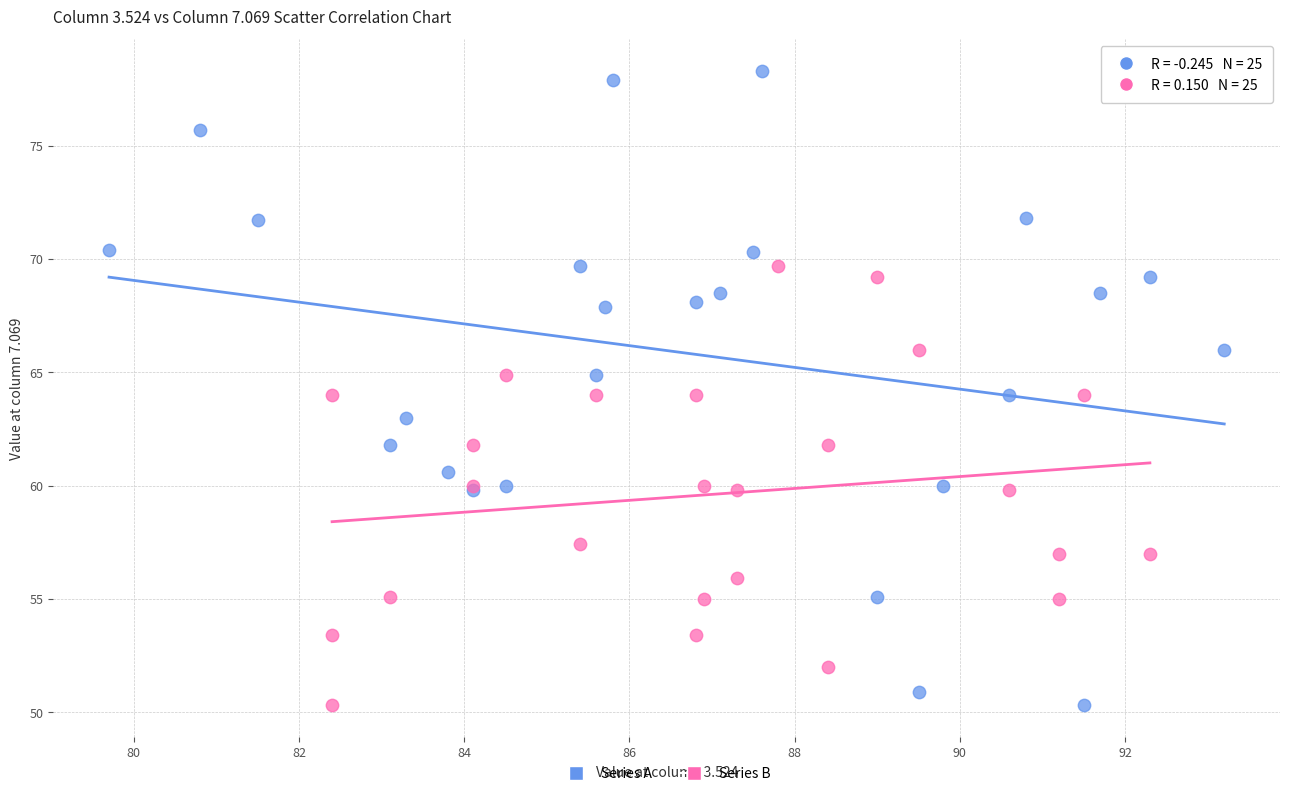

Which series contains the highest Y value?

Series A